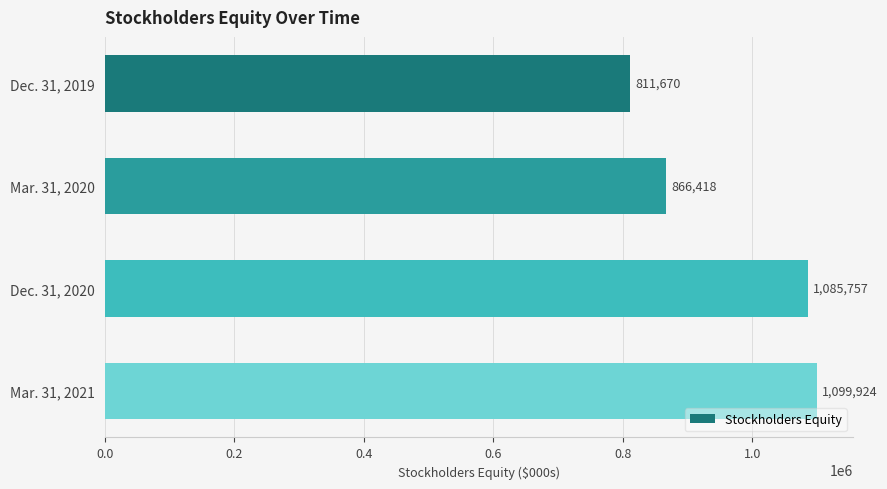

Reading top to bottom, extract all data points from this chart.

811670	866418	1085757	1099924